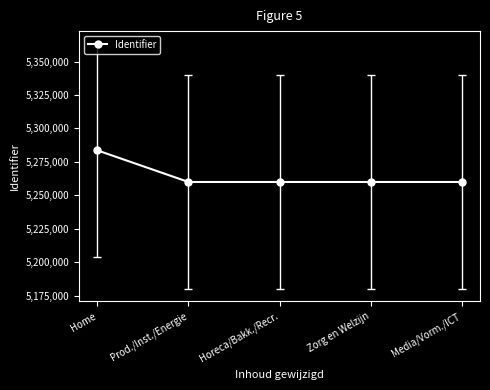

Is it true that the value at Media/Vorm./ICT is 5259921?

True